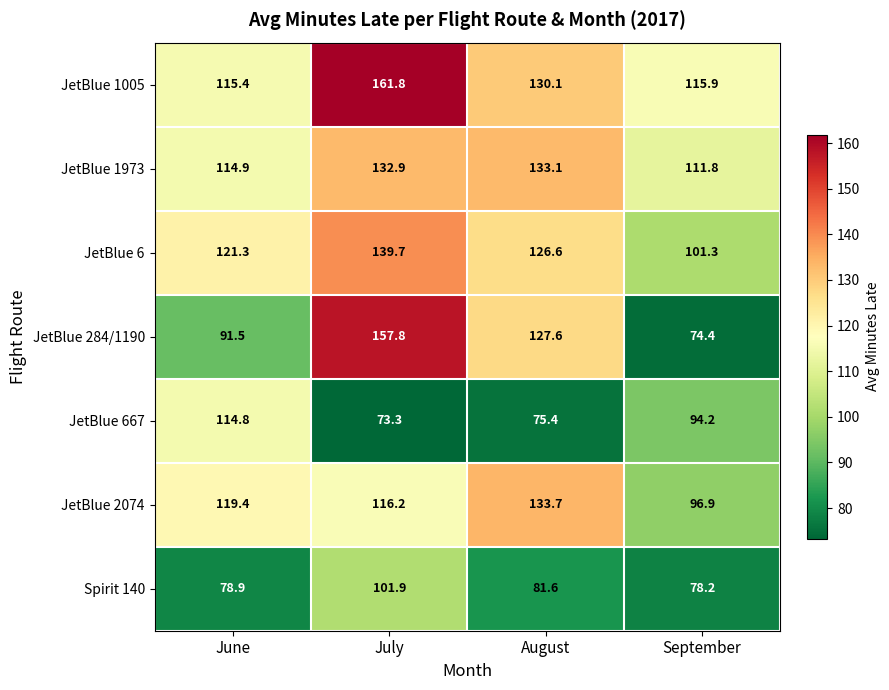

At which label does JetBlue 284/1190 first exceed 127?

July